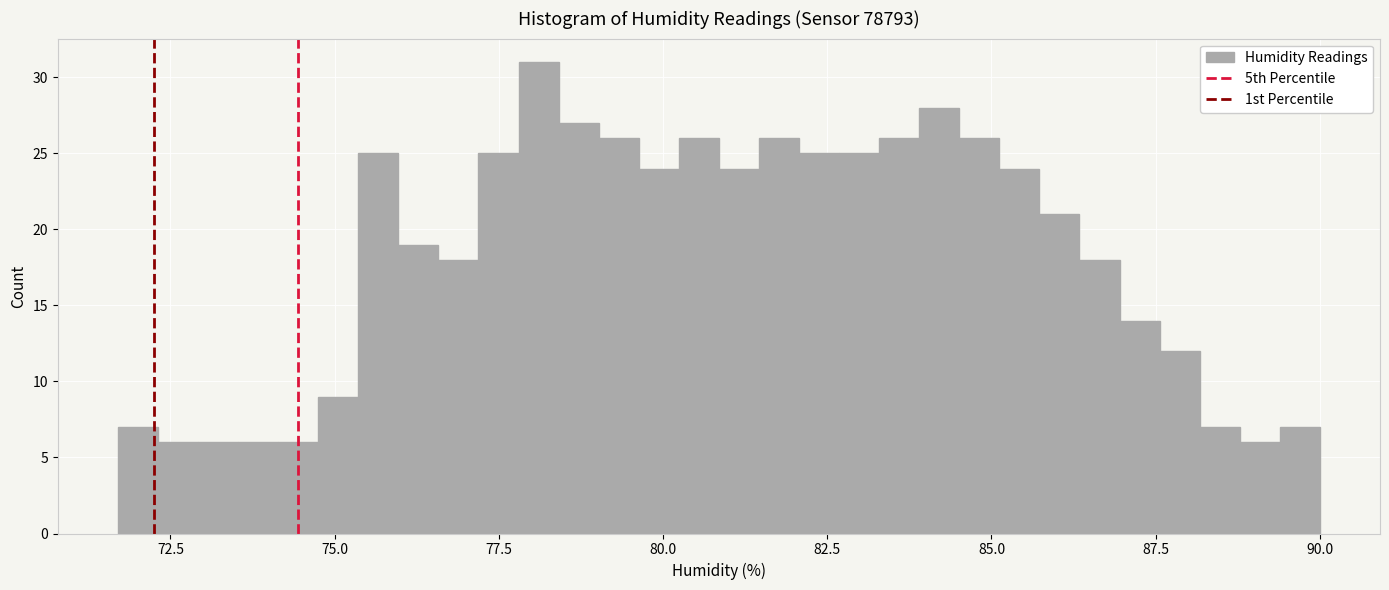

Around what value on the x-axis is the tallest bar? Give the approximate position of its centre, as read against the axis.

78.0